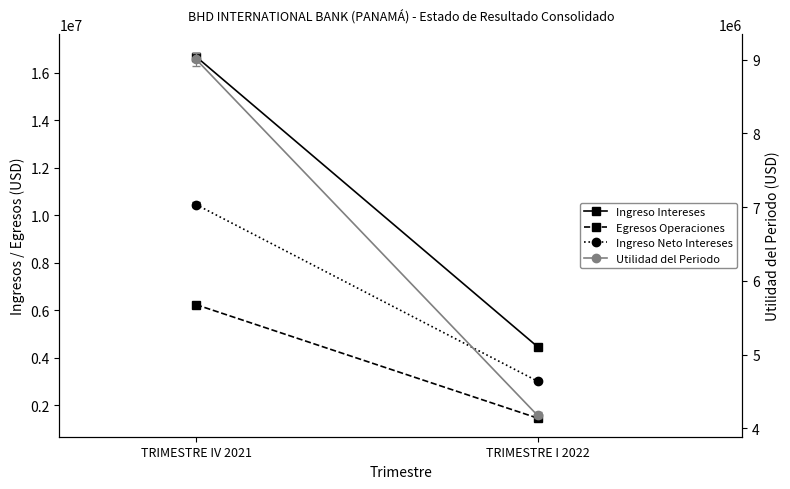

Between TRIMESTRE I 2022 and TRIMESTRE IV 2021, which is larger?

TRIMESTRE IV 2021